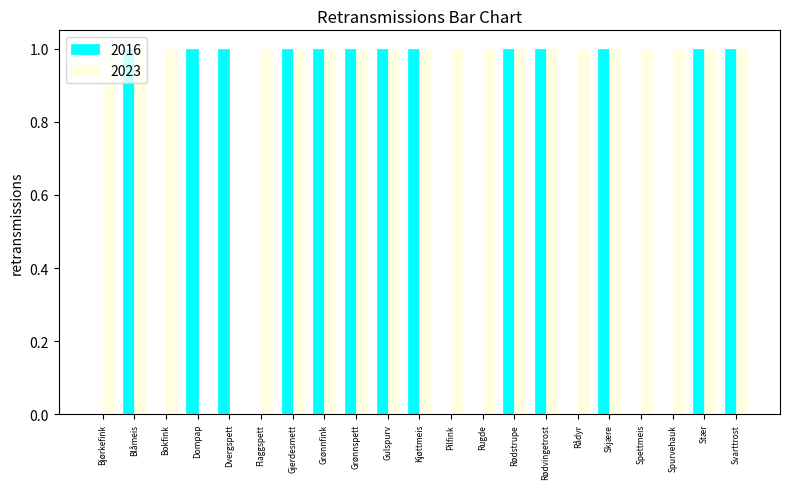

What is the sum of all 2023 values?

19